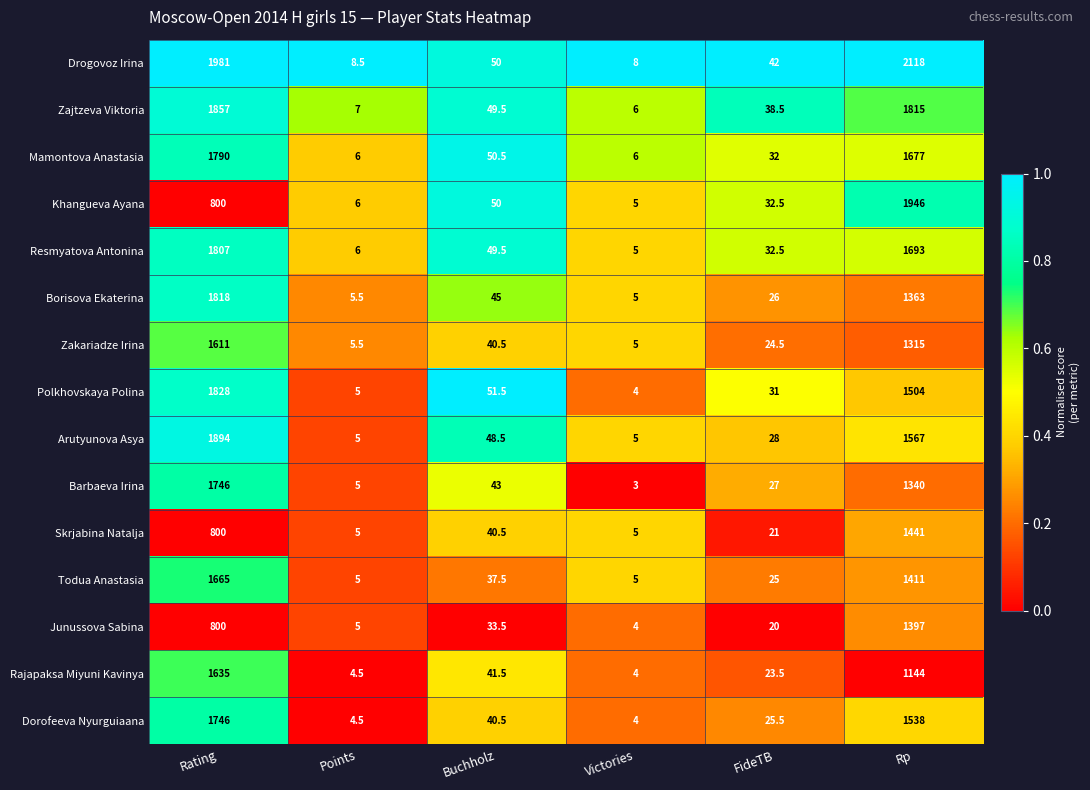

What is the sum of all Junussova Sabina values?

2259.5